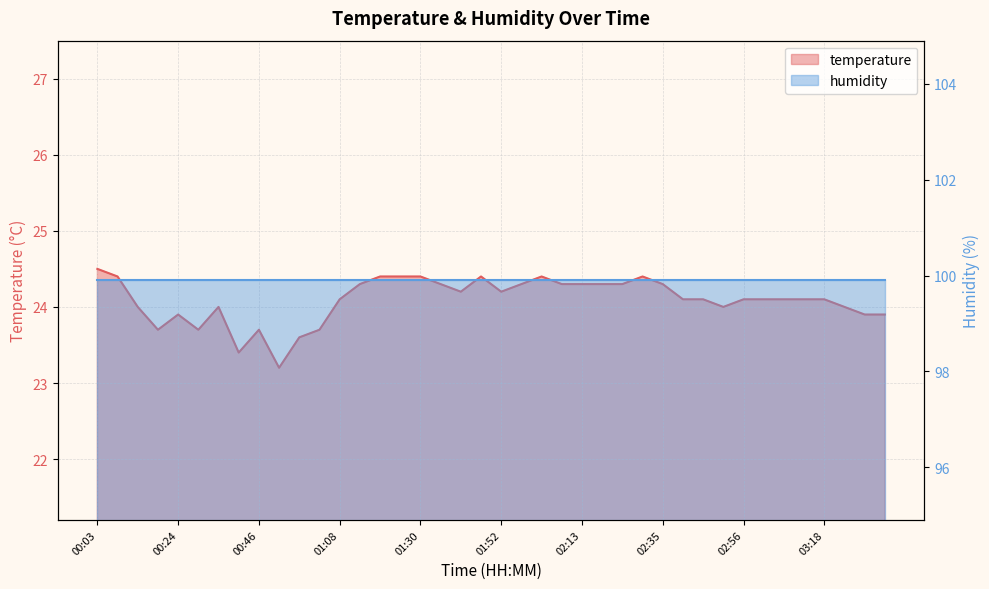

What is the change in value from 00:24 to 02:08?

+0.4